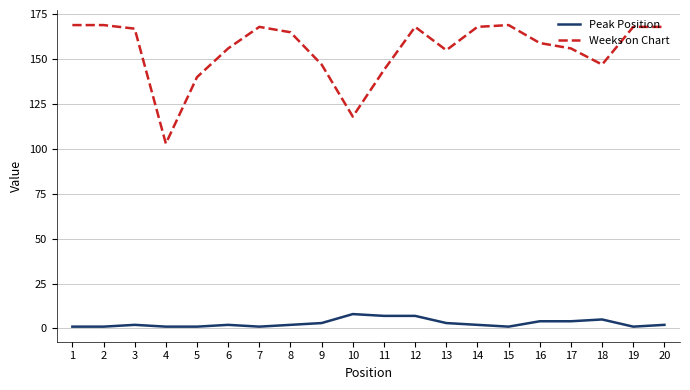

Count the Peak Position values in the range 1 to 4.

16